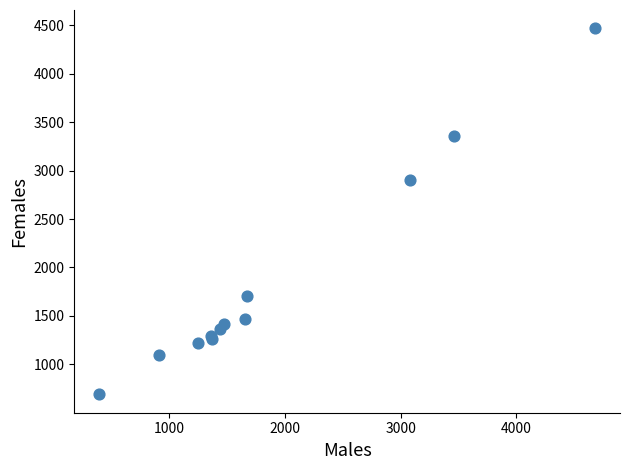

What Y value in the scatter plot is closest to 2579?

2901